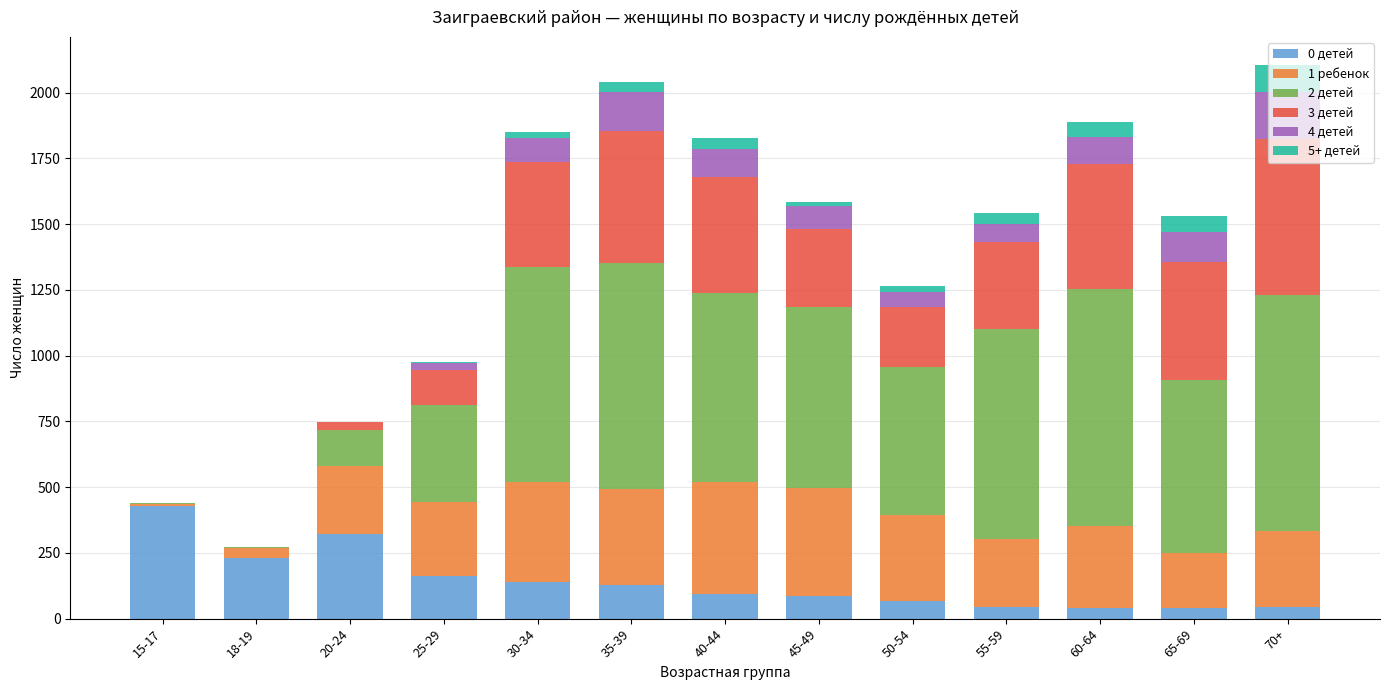

What are all the series names shown in the legend?

0 детей, 1 ребенок, 2 детей, 3 детей, 4 детей, 5+ детей